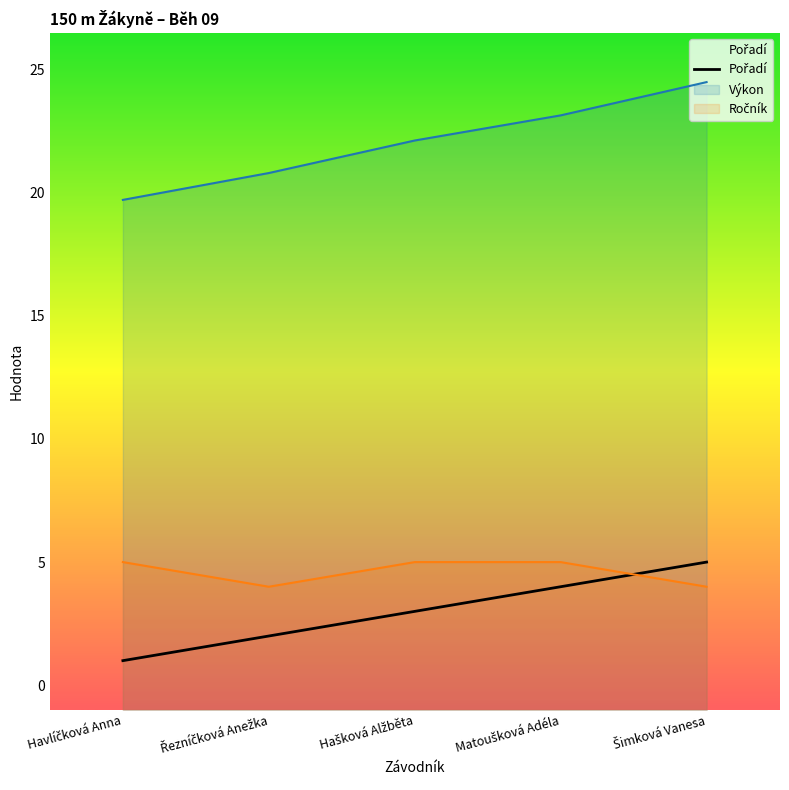

What is the change in value from Havlíčková Anna to Šimková Vanesa?

+4